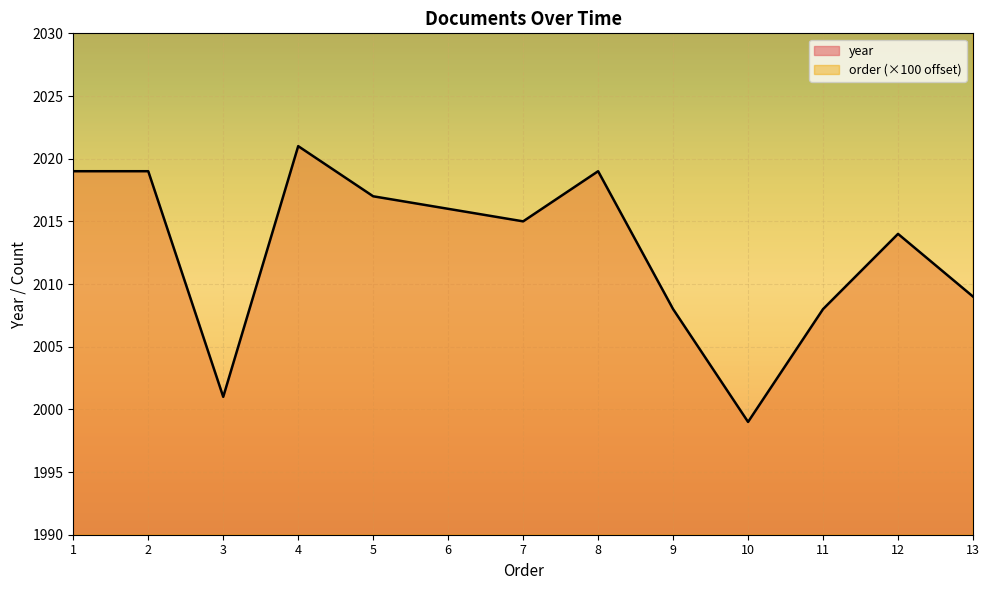

True or false: year and order intersect in this chart.

False